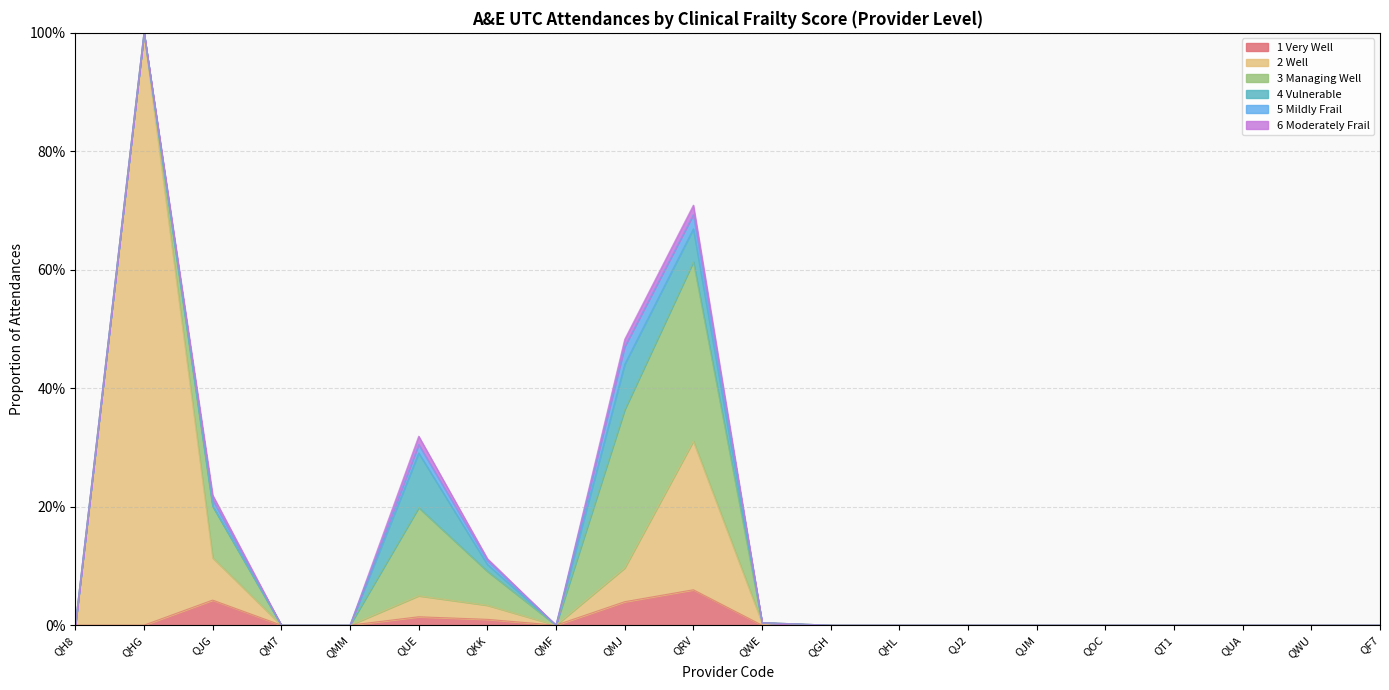

Where is the first local minimum for 6 Moderately Frail?

QMF